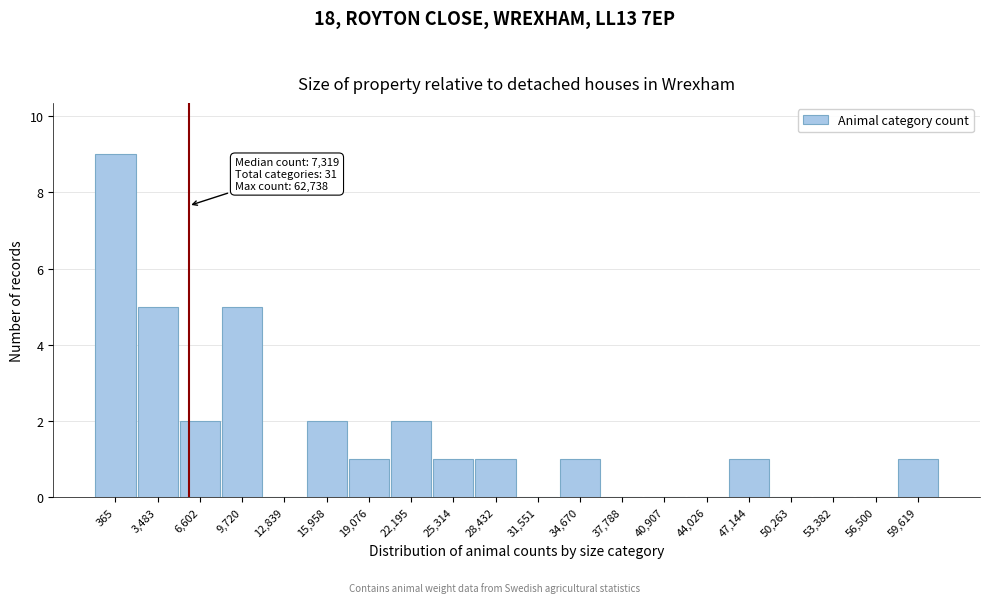

Reading right to left, extract all data points from this chart.

59,619=1	56,500=0	53,382=0	50,263=0	47,144=1	44,026=0	40,907=0	37,788=0	34,670=1	31,551=0	28,432=1	25,314=1	22,195=2	19,076=1	15,958=2	12,839=0	9,720=5	6,602=2	3,483=5	365=9